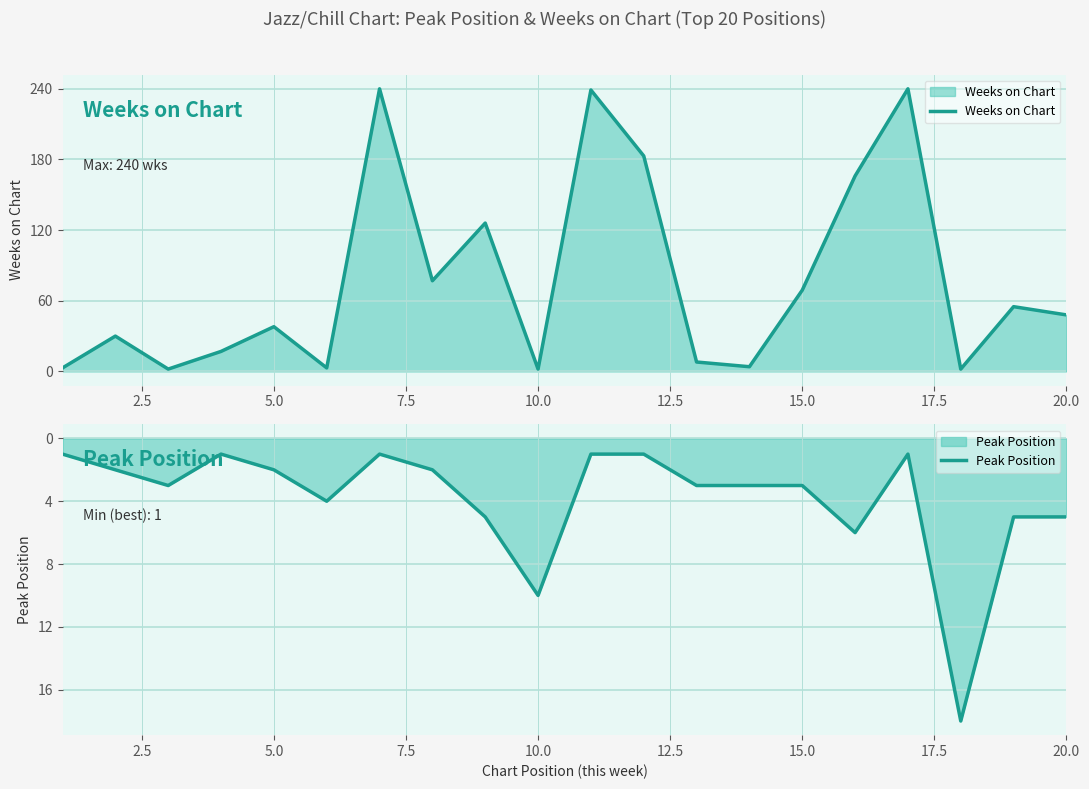

What is the difference between the maximum and minimum values in the Peak Position series?

17